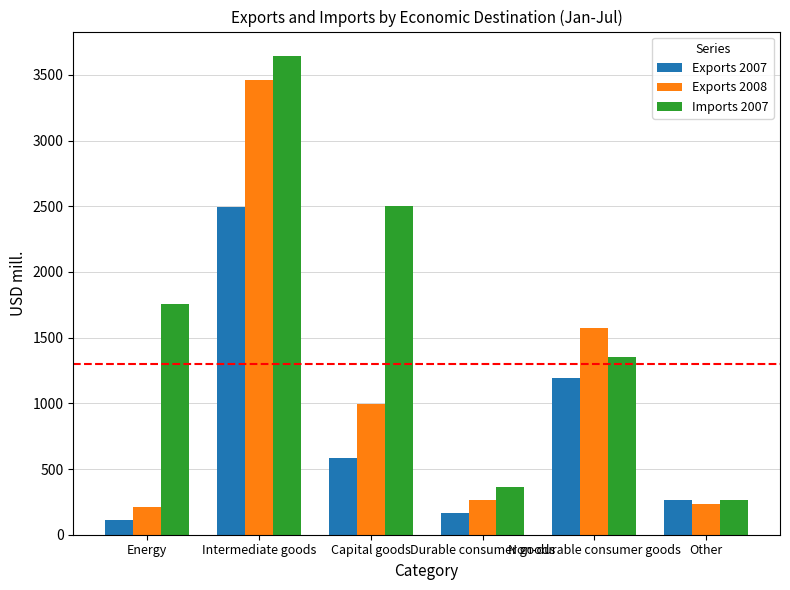

List the series in order of their overall mean, lowest first.

Exports 2007, Exports 2008, Imports 2007